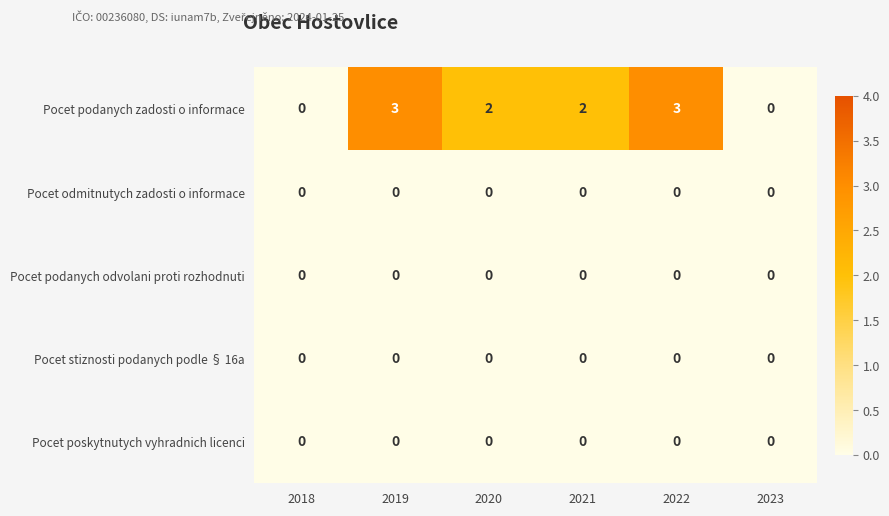

The value of Pocet poskytnutych vyhradnich licenci at 2022 is 0. True or false?

True